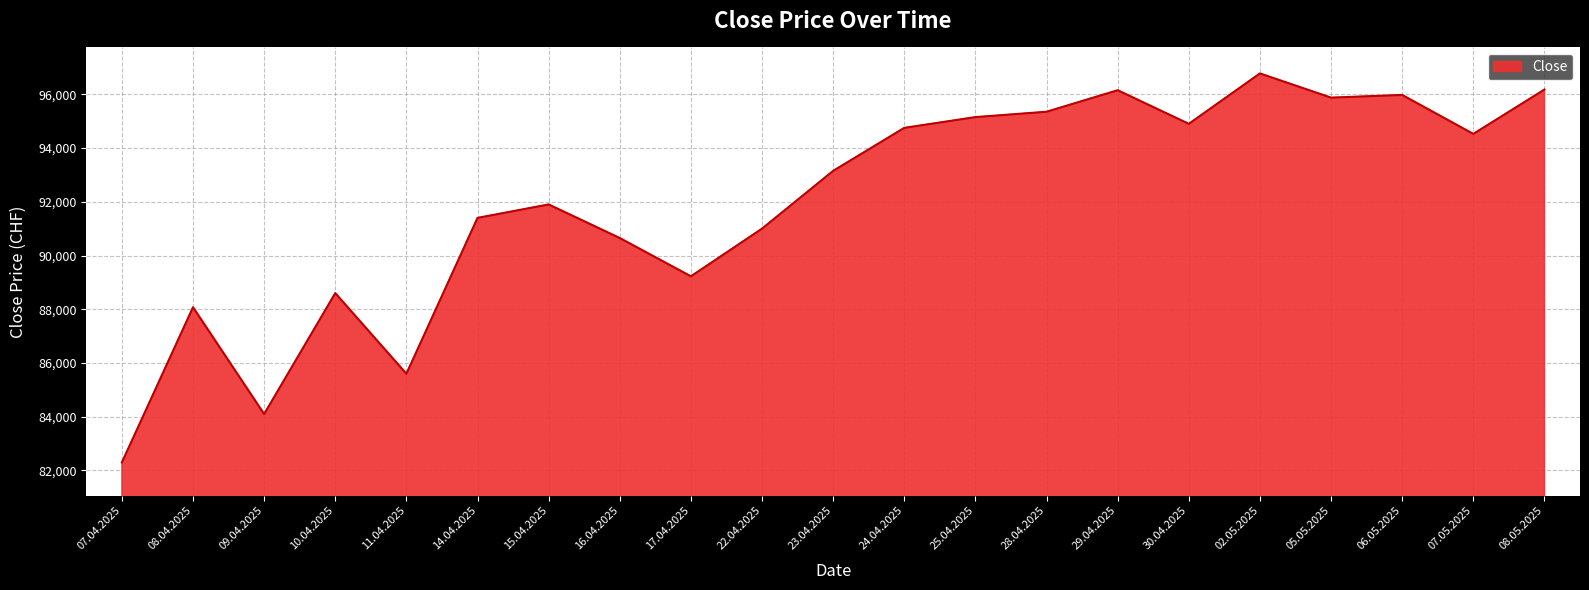

The value at 14.04.2025 is 91400. True or false?

True